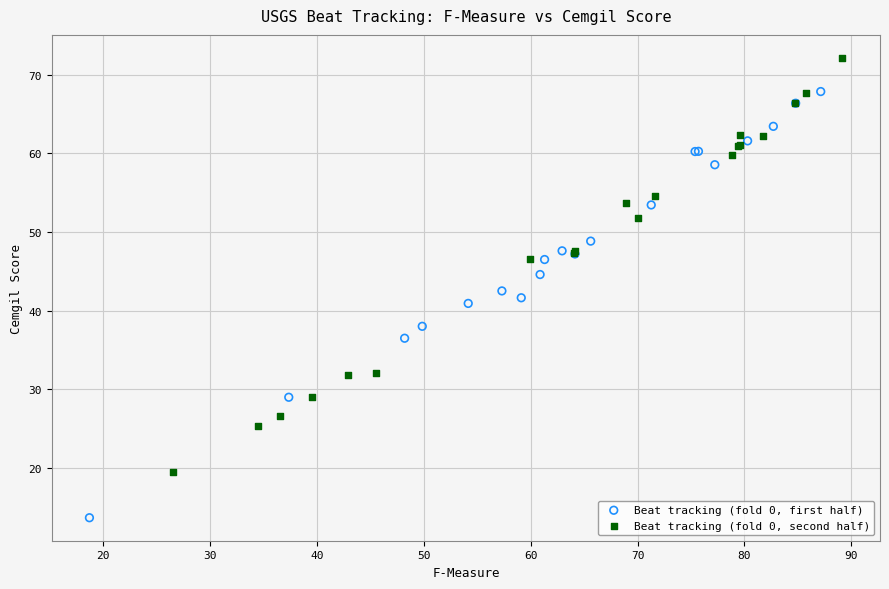

Which series reaches the maximum Y coordinate?

Beat tracking (fold 0, second half)